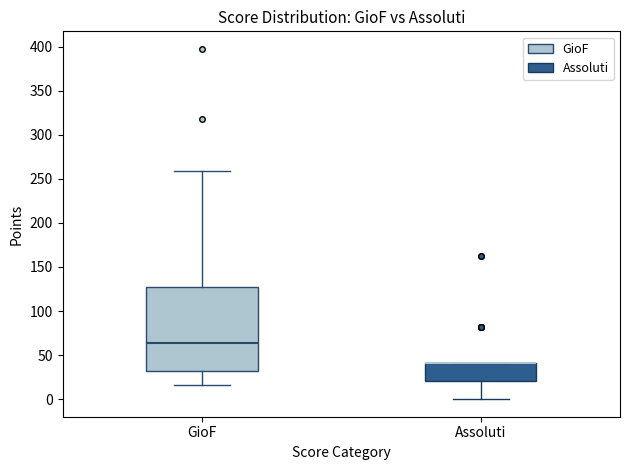

Reading left to right, read every box against the y-axis: the position of its median line, the range the box covers, and the ends of its whiskers. The values are not printed on the chart, so give them approximately, as read against the axis.

GioF: median 65, box 30 to 125, whiskers 15 to 260
Assoluti: median 40 (drawn on the box's upper edge), box 20 to 40, whiskers 0 to 40